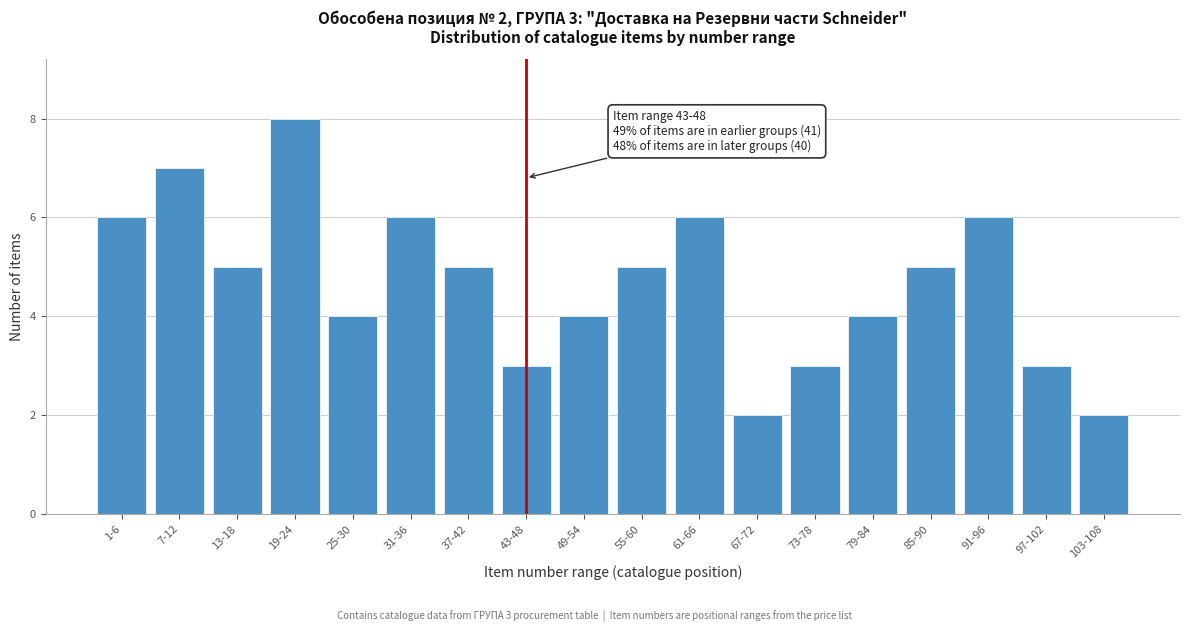

Reading left to right, extract all data points from this chart.

1-6=6	7-12=7	13-18=5	19-24=8	25-30=4	31-36=6	37-42=5	43-48=3	49-54=4	55-60=5	61-66=6	67-72=2	73-78=3	79-84=4	85-90=5	91-96=6	97-102=3	103-108=2